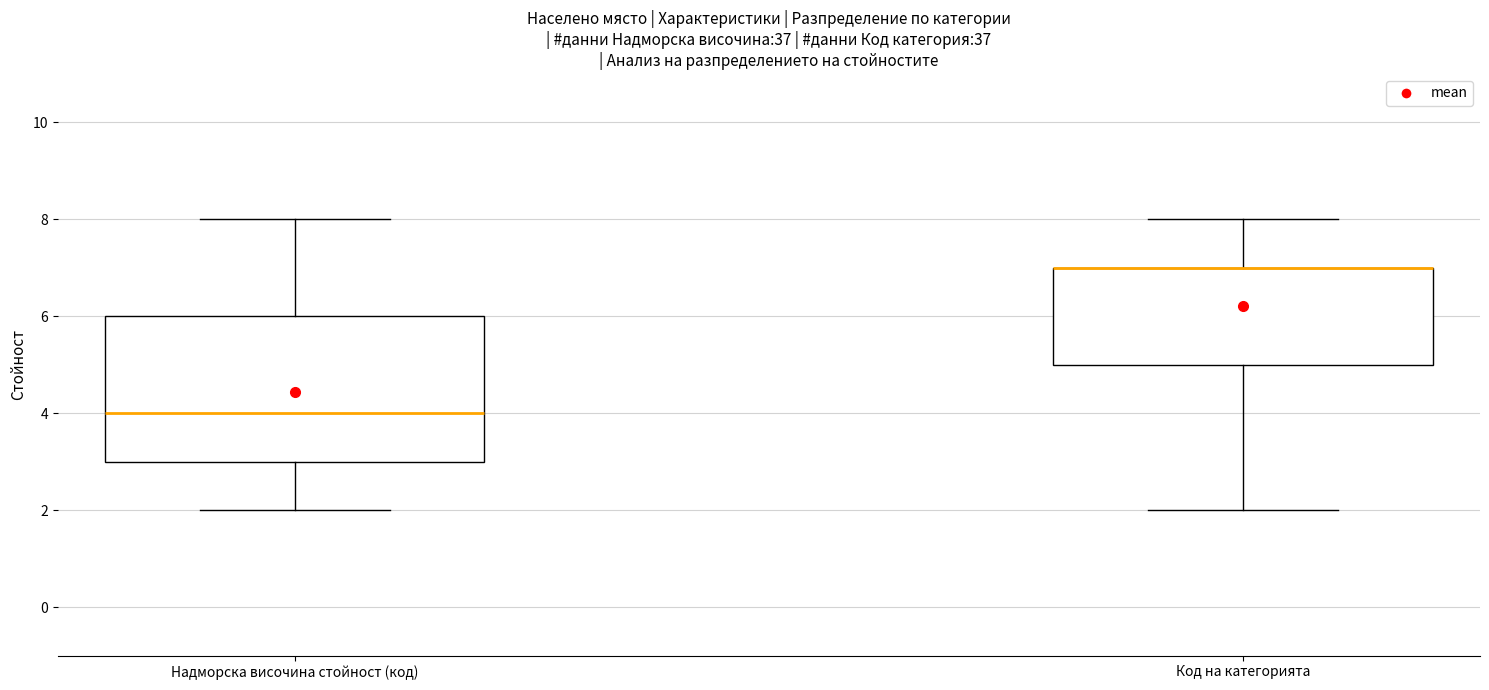

Reading left to right, transcribe this box plot: for each box, give where its median line is, the range the box spans, and where its two whiskers end, as read against the y-axis. The values are not printed on the chart, so give them approximately, as read against the axis.

Надморска височина стойност (код): median 4, box 3 to 6, whiskers 2 to 8
Код на категорията: median 7 (drawn on the box's upper edge), box 5 to 7, whiskers 2 to 8